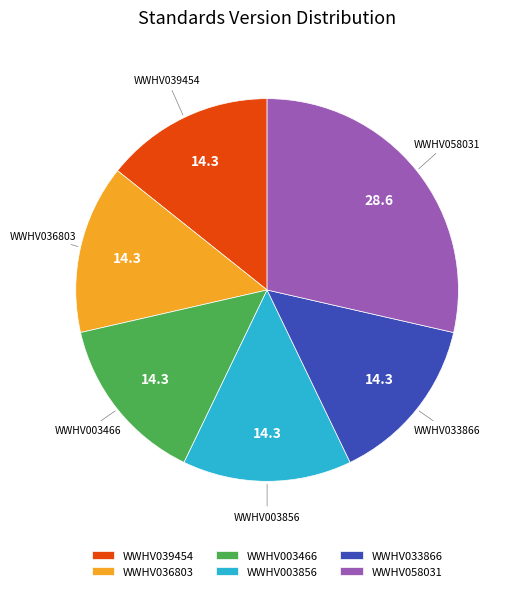

Which has a higher value, WWHV058031 or WWHV039454?

WWHV058031